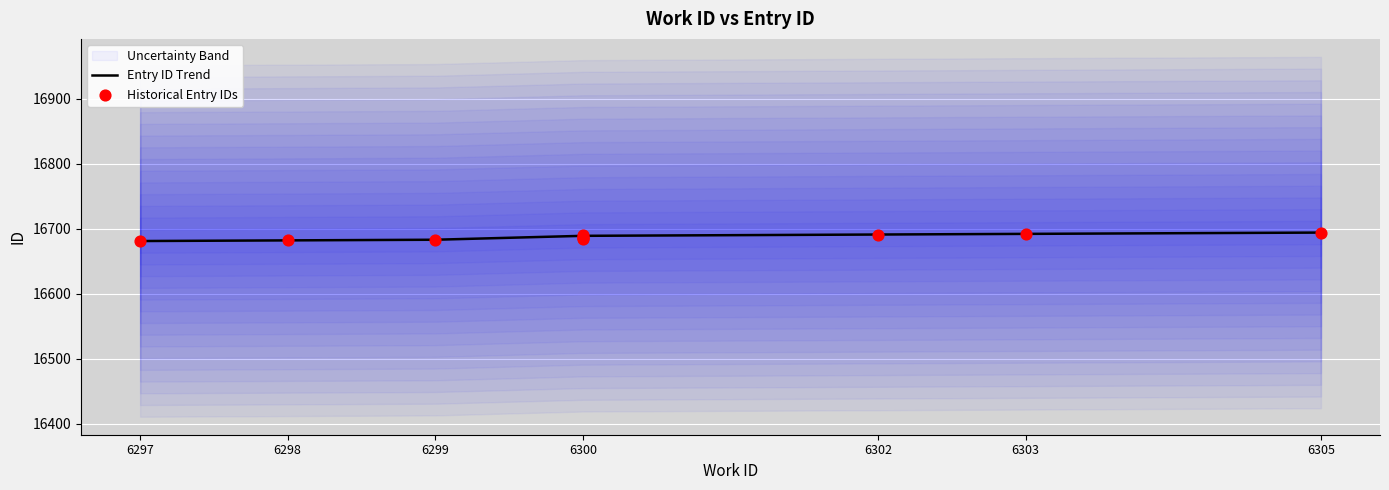

Which has a higher value, 6300 or 6300?

6300